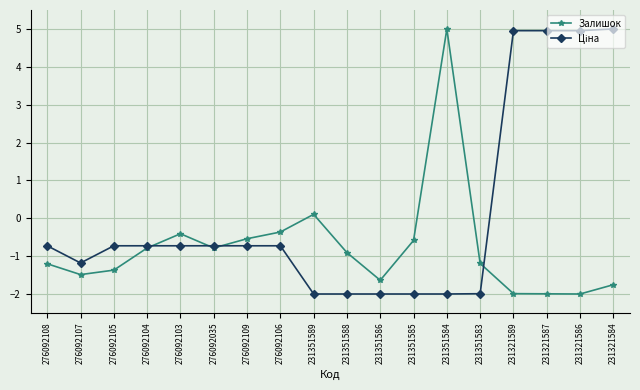

What is the sum of all Залишок values?

-13.9